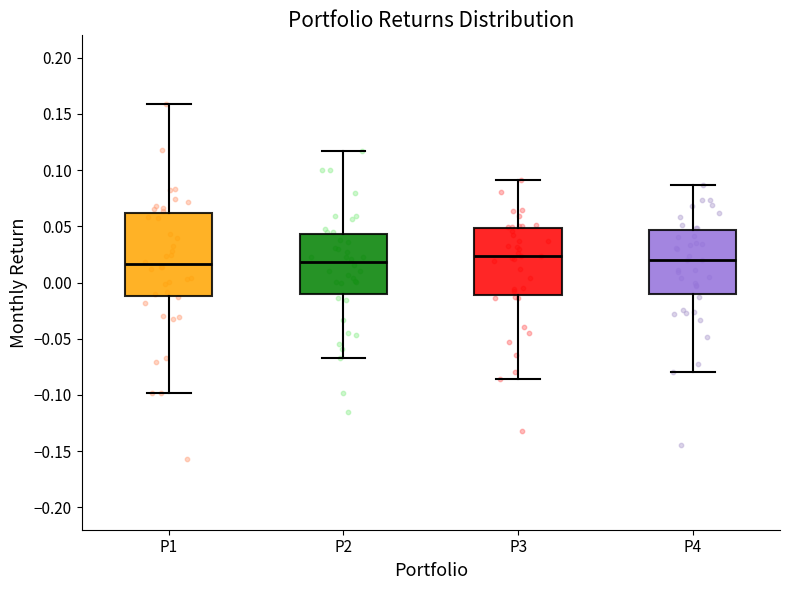

Reading left to right, transcribe this box plot: for each box, give where its median line is, the range the box spans, and where its two whiskers end, as read against the y-axis. The values are not printed on the chart, so give them approximately, as read against the axis.

P1: median 0.015, box -0.010 to 0.060, whiskers -0.100 to 0.160
P2: median 0.020, box -0.010 to 0.045, whiskers -0.065 to 0.115
P3: median 0.025, box -0.010 to 0.050, whiskers -0.085 to 0.090
P4: median 0.020, box -0.010 to 0.045, whiskers -0.080 to 0.085